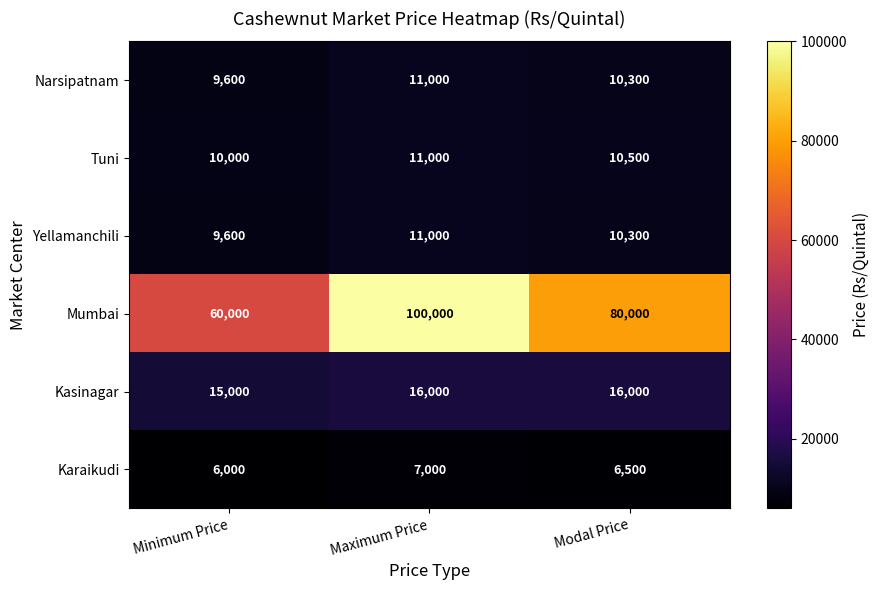

Reading left to right, transcribe all the data shown in this chart.

Narsipatnam: Minimum Price=9600	Maximum Price=11000	Modal Price=10300
Tuni: Minimum Price=10000	Maximum Price=11000	Modal Price=10500
Yellamanchili: Minimum Price=9600	Maximum Price=11000	Modal Price=10300
Mumbai: Minimum Price=60000	Maximum Price=100000	Modal Price=80000
Kasinagar: Minimum Price=15000	Maximum Price=16000	Modal Price=16000
Karaikudi: Minimum Price=6000	Maximum Price=7000	Modal Price=6500